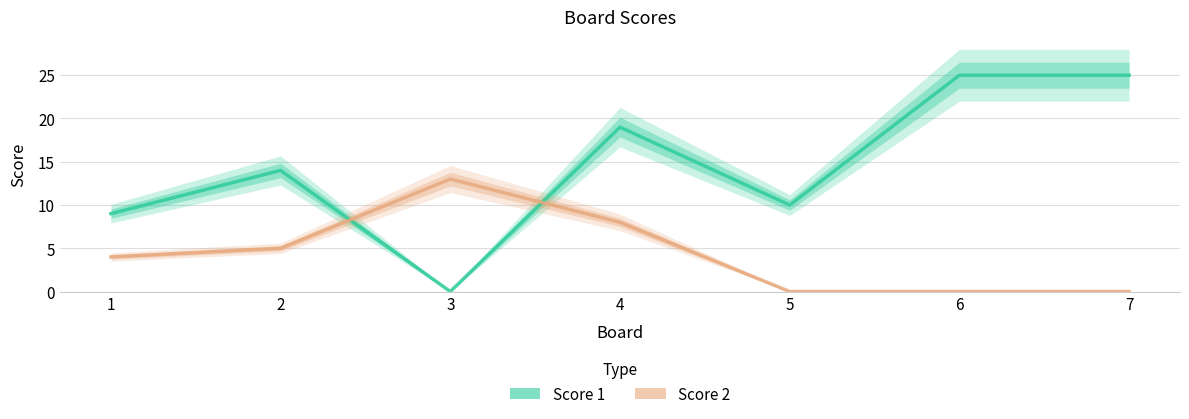

True or false: Score 1 has more than 1 points higher than both neighbors.

True